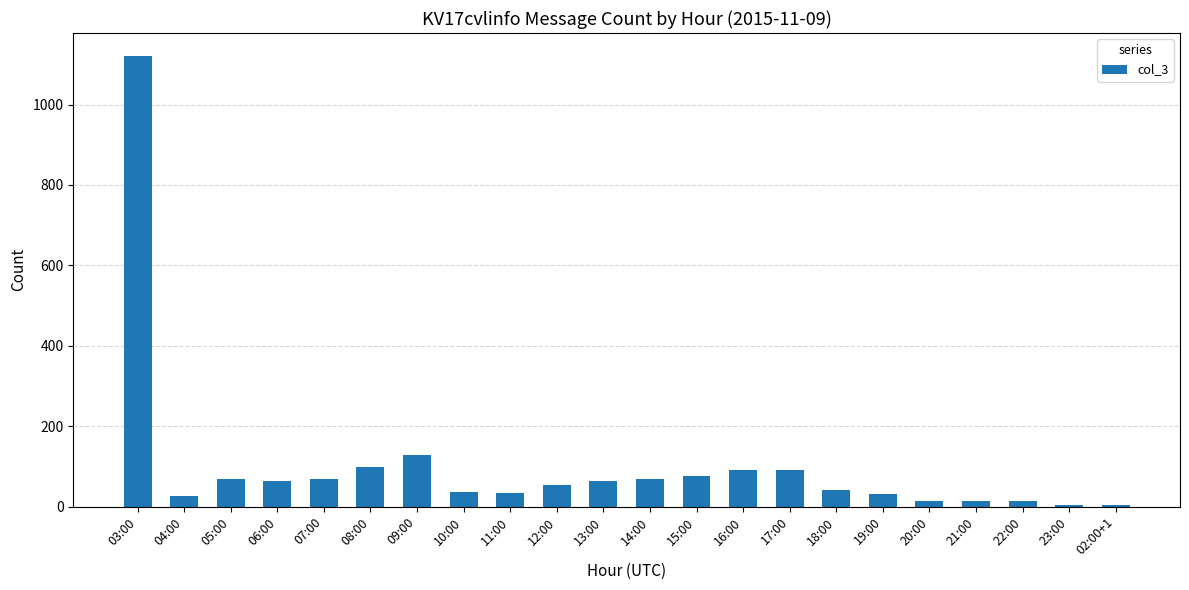

At which label is the value closest to 562?

09:00